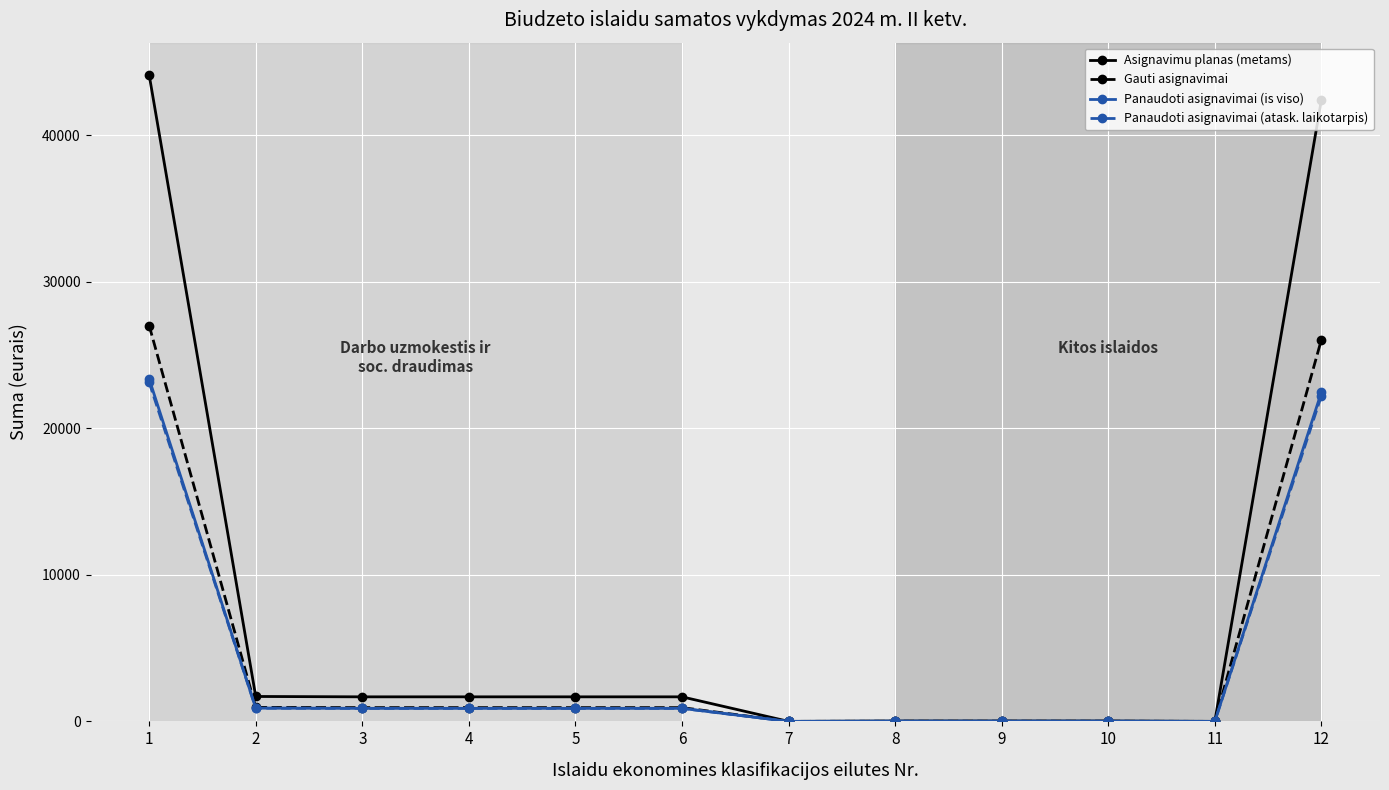

Between 1 and 8, which series saw the biggest shift?

Asignavimu planas (metams)